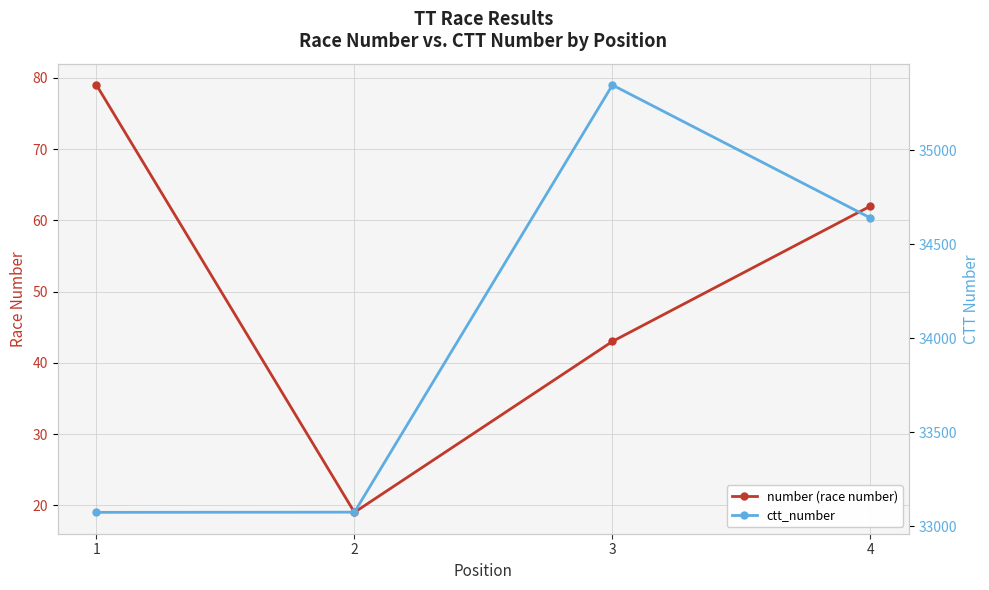

At which category is the sum across all series the highest?

3